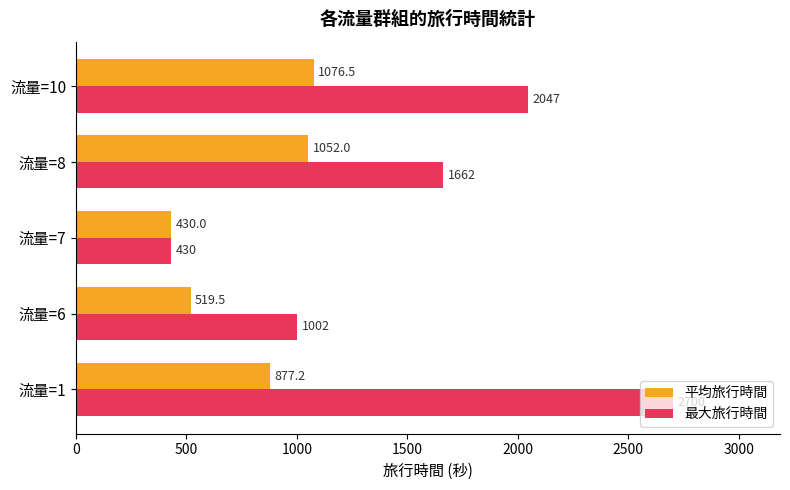

Where is 平均旅行時間 nearest to the value 753?

流量=1